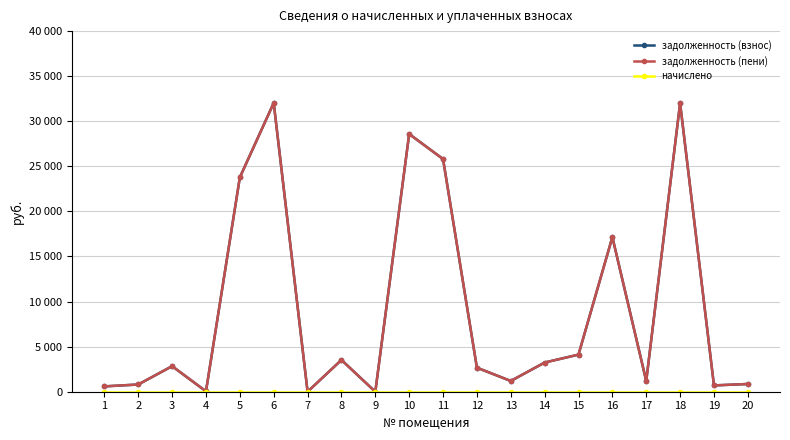

Is this an area chart (filled region under the line)?

No